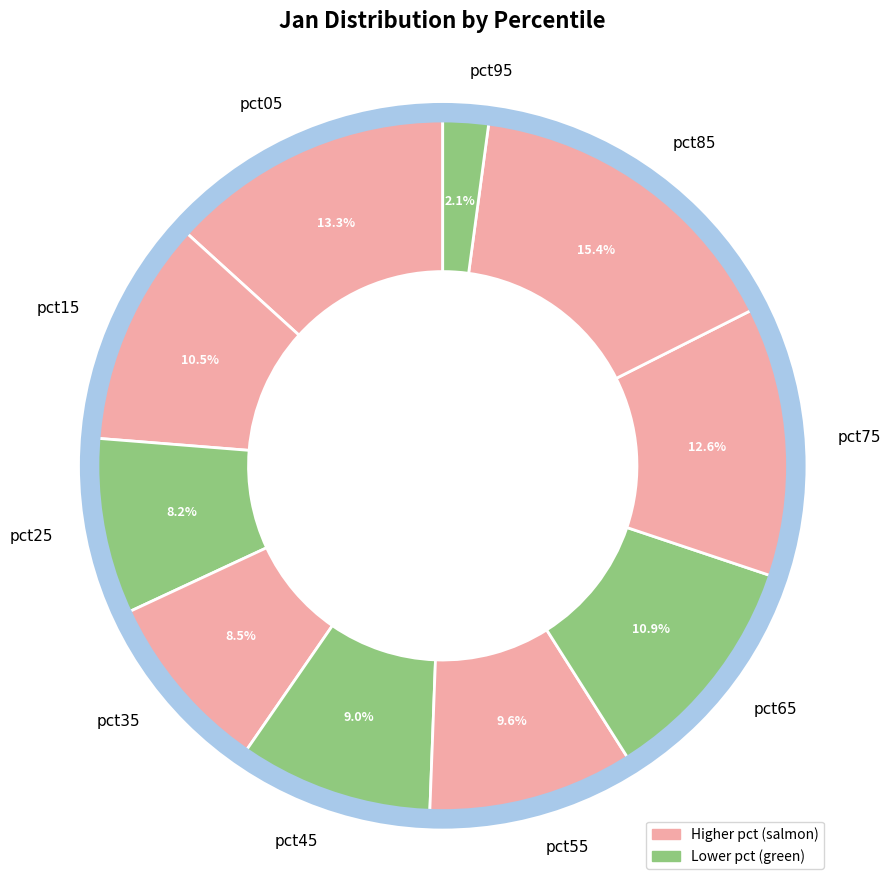

The pct45 slice represents 9% of the pie. True or false?

True